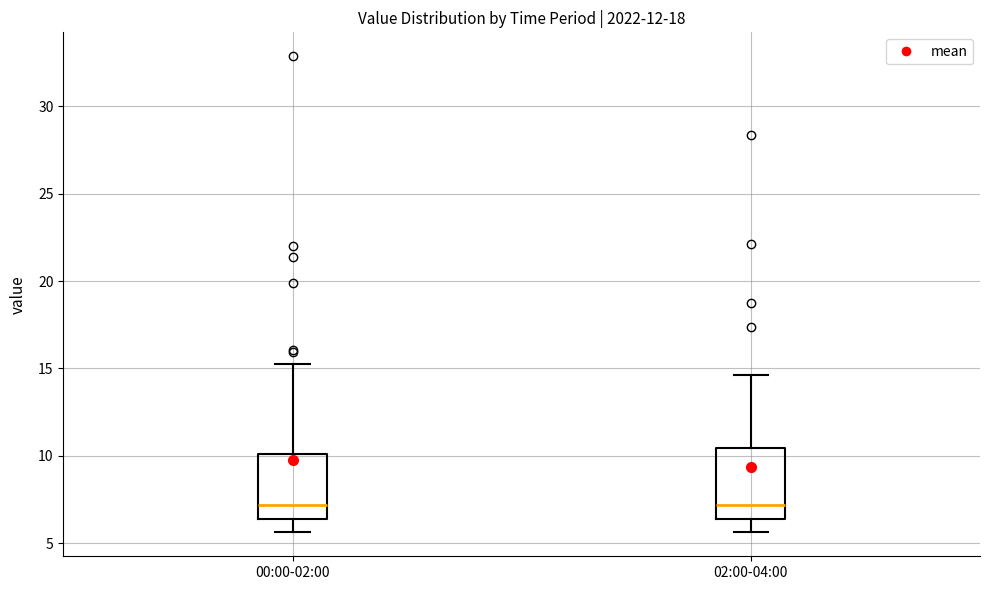

Where is the lower edge of the box for 02:00-04:00 on the y-axis? The values are not printed on the chart, so give them approximately, as read against the axis.

6.5